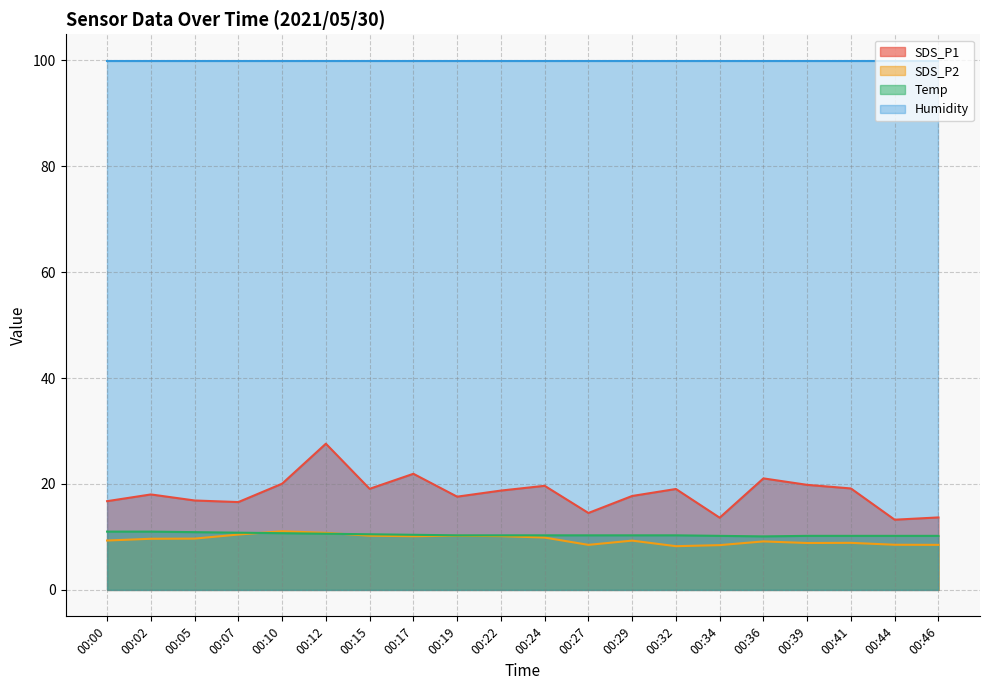

Is the value of SDS_P1 at 00:32 greater than the value of SDS_P2 at 00:12?

Yes